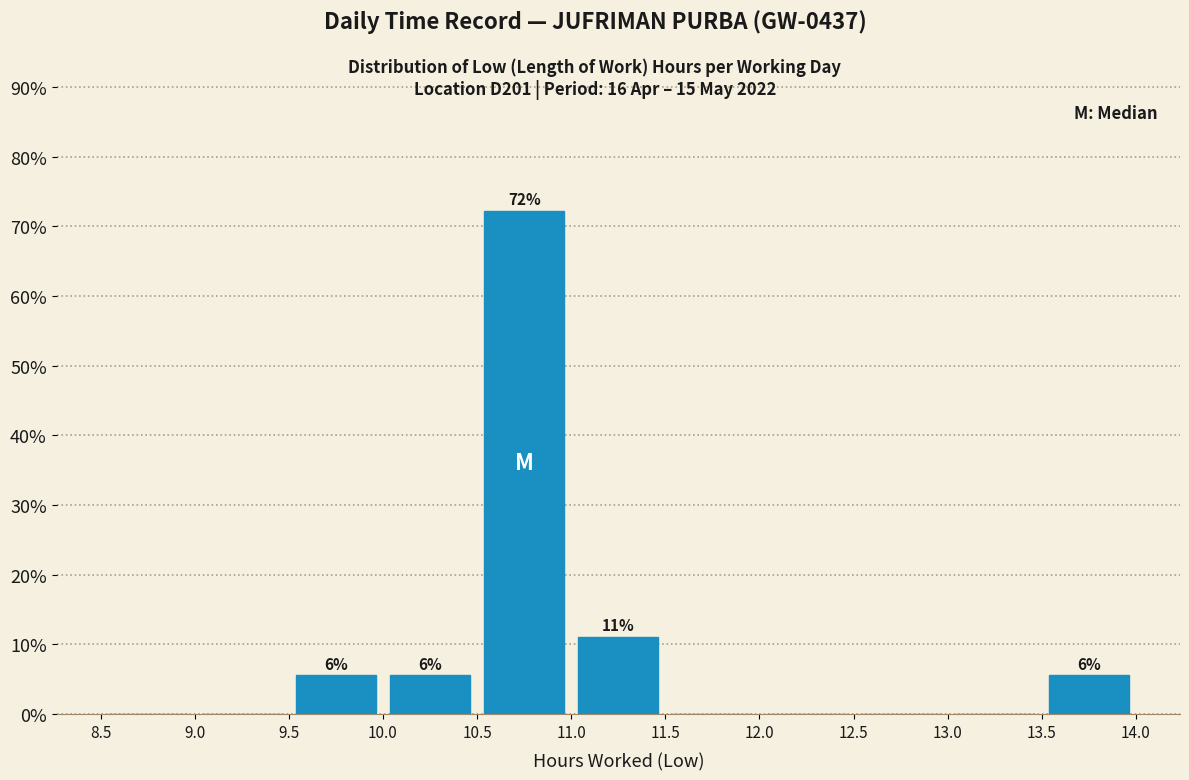

Over which range of the x-axis is the bar tallest?

10.5 to 11.0